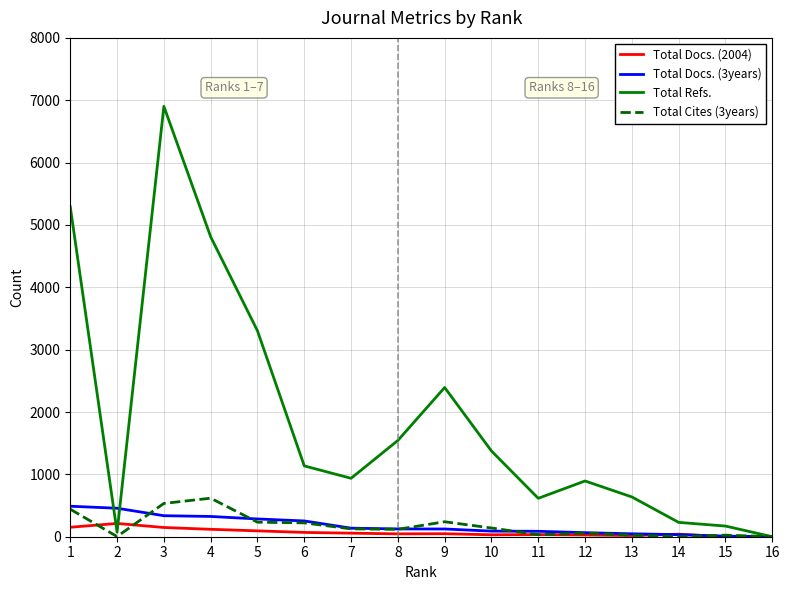

Does the chart have visible grid lines?

Yes